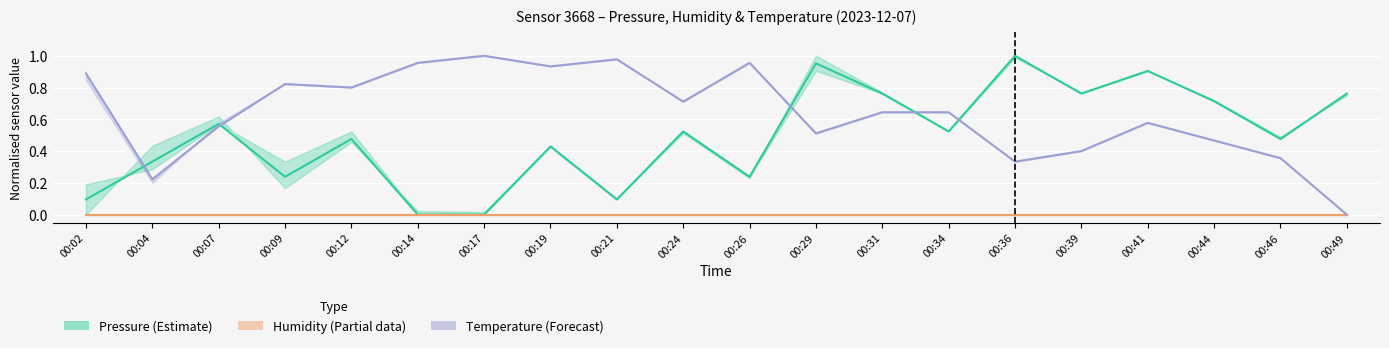

What is the difference between the highest and lowest values at 00:31?

0.8